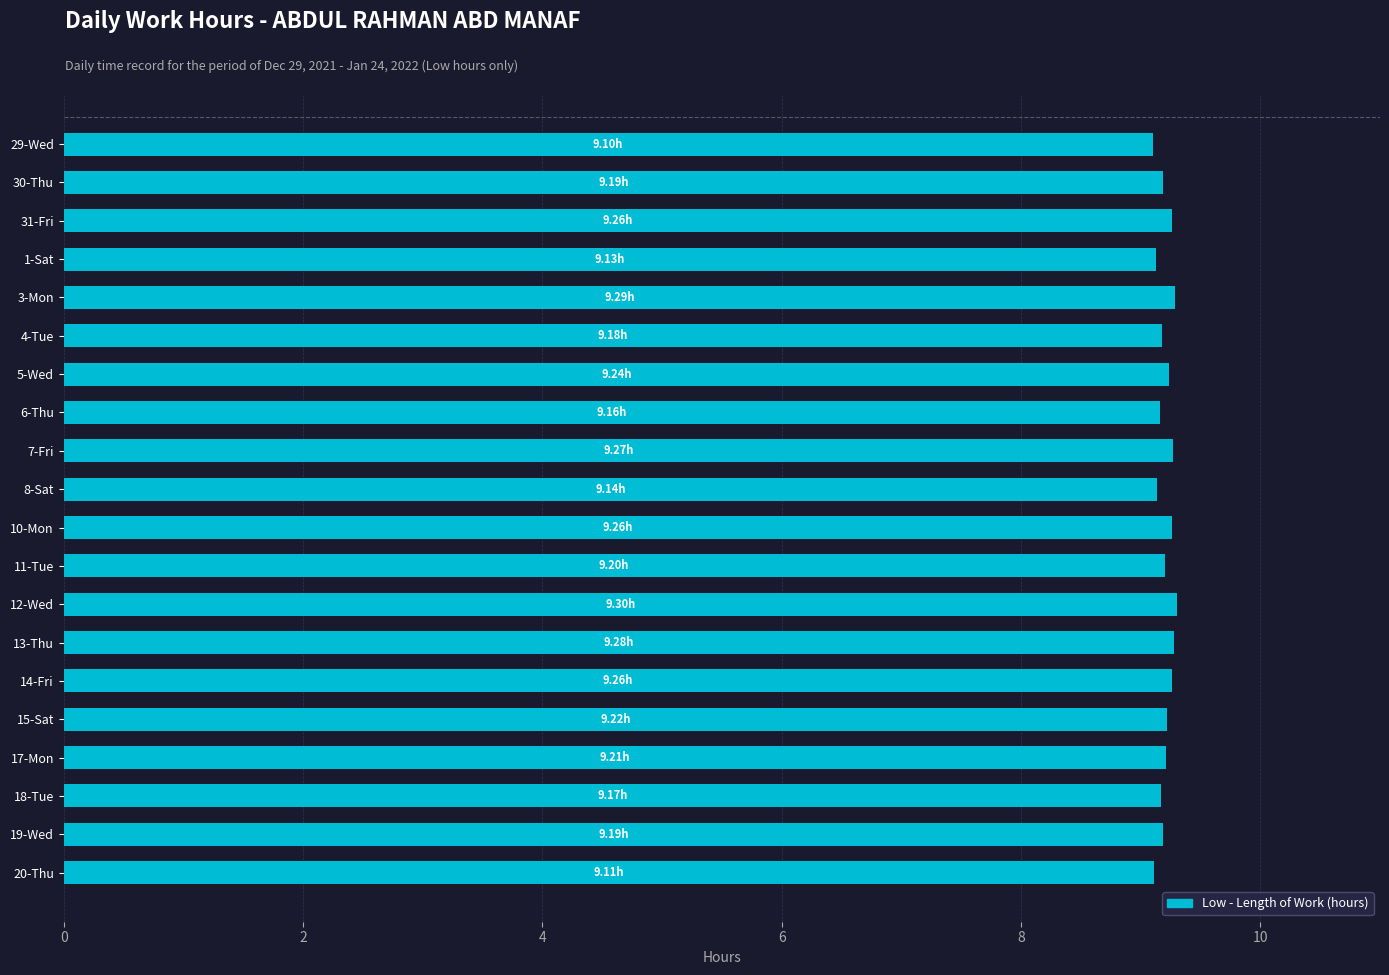

What is the average value?

9.2